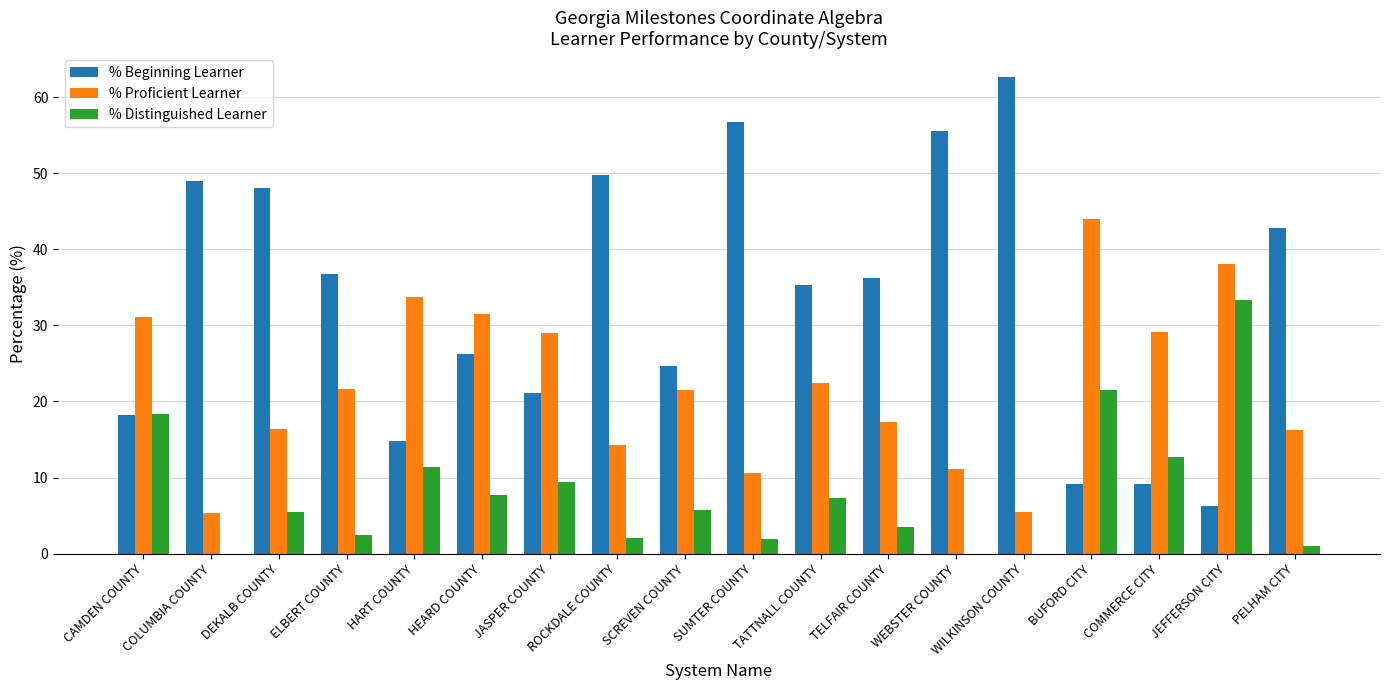

What is the approximate value of % Beginning Learner at BUFORD CITY?

9.1